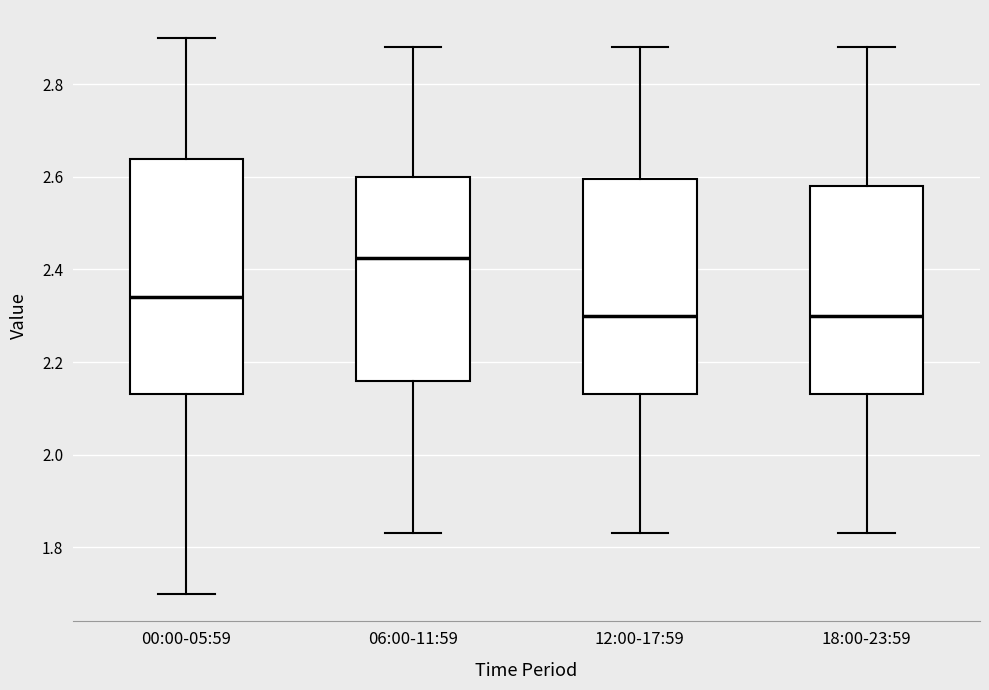

Reading left to right, transcribe this box plot: for each box, give where its median line is, the range the box spans, and where its two whiskers end, as read against the y-axis. The values are not printed on the chart, so give them approximately, as read against the axis.

00:00-05:59: median 2.34, box 2.14 to 2.64, whiskers 1.70 to 2.90
06:00-11:59: median 2.42, box 2.16 to 2.60, whiskers 1.84 to 2.88
12:00-17:59: median 2.30, box 2.14 to 2.60, whiskers 1.84 to 2.88
18:00-23:59: median 2.30, box 2.14 to 2.58, whiskers 1.84 to 2.88